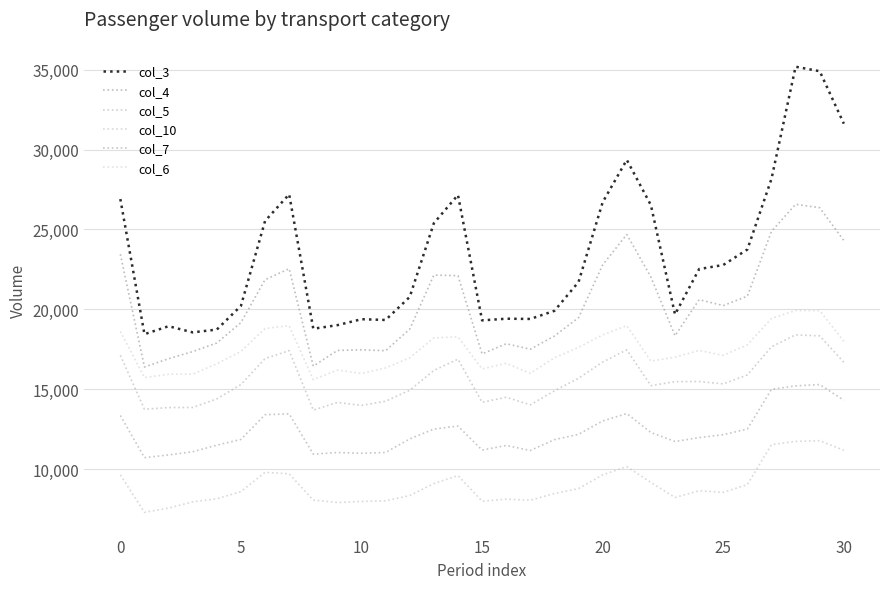

Where is col_10 nearest to the value 9554?

14